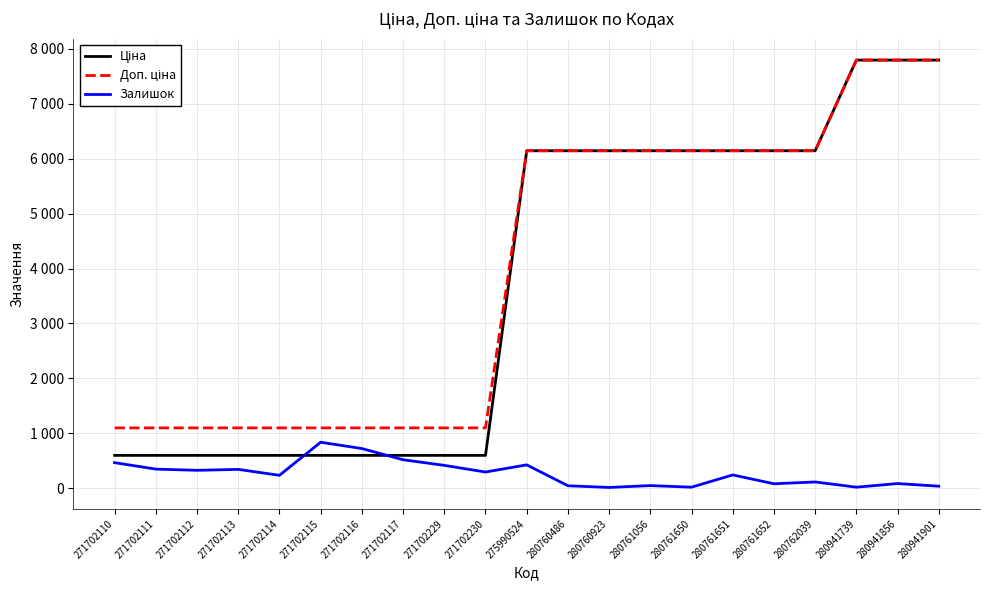

What is the average value of the Залишок series?

270.3